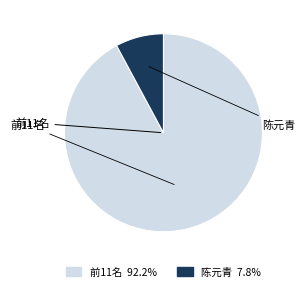

Does any single category account for the majority?

Yes